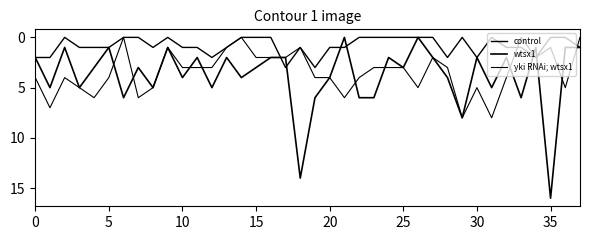

Does the chart have visible grid lines?

No